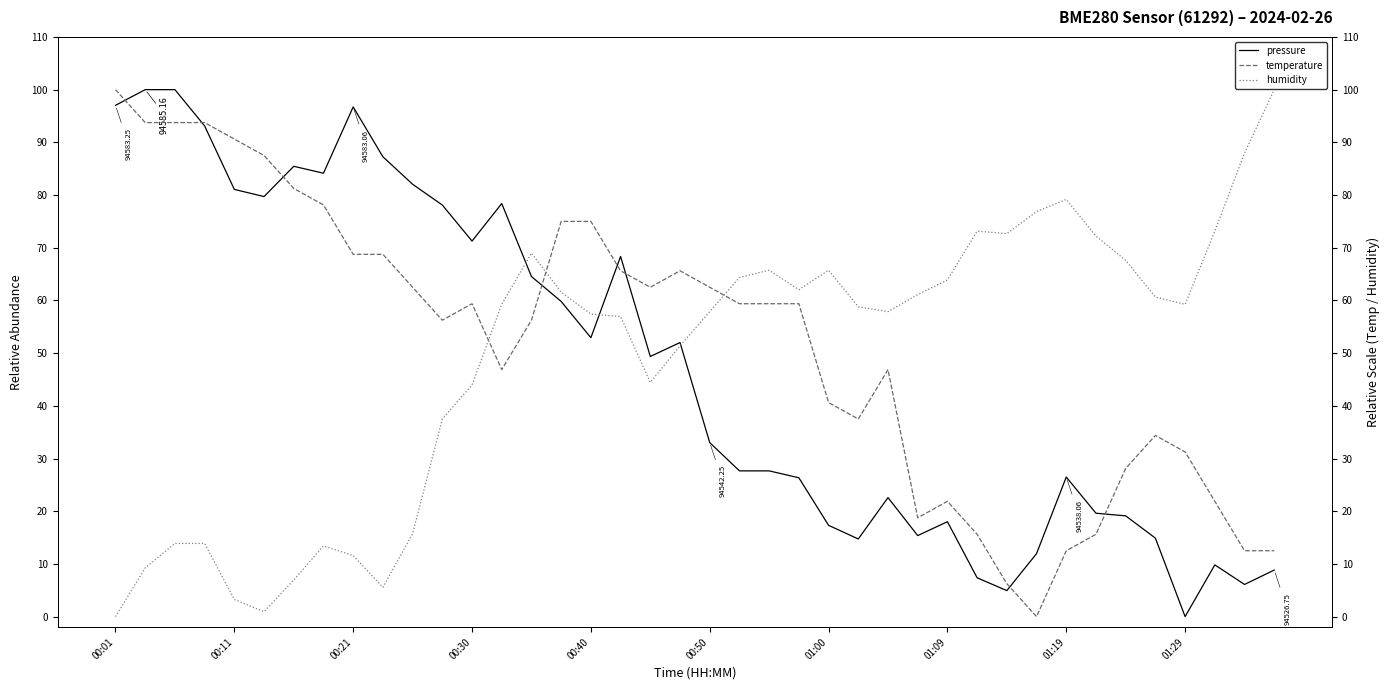

The pressure series shows 63.2 at 01:19. True or false?

False